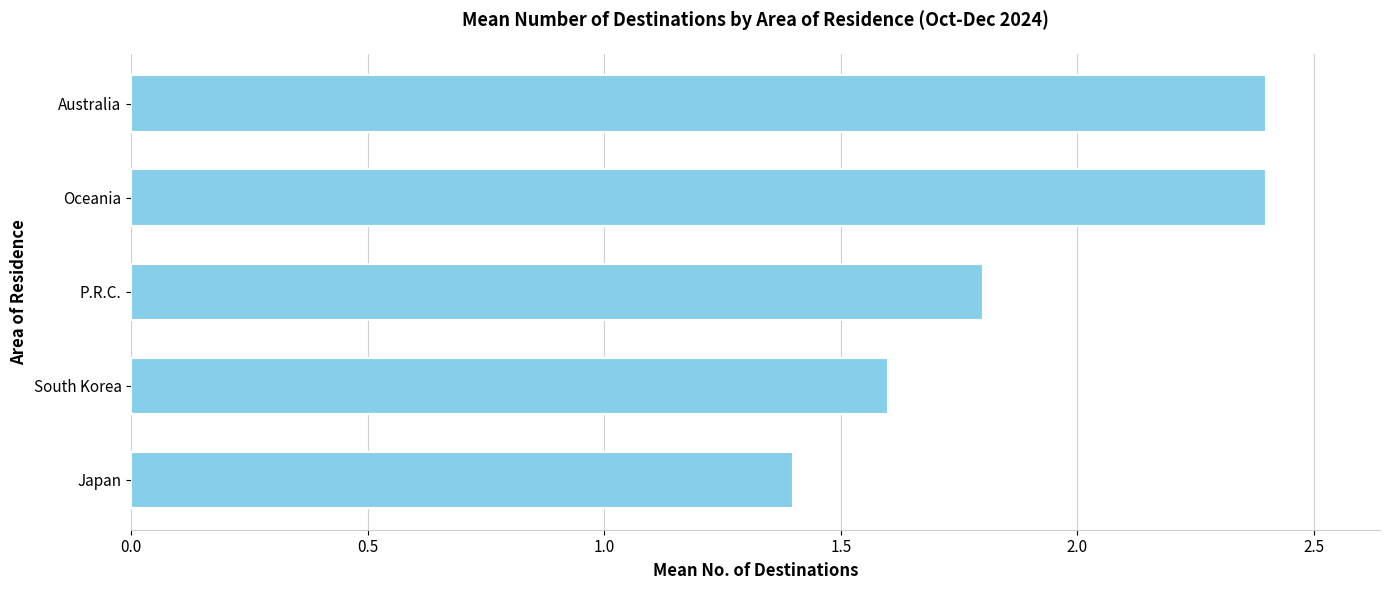

Reading bottom to top, what are all the values shown in this chart?

Japan=1.4	South Korea=1.6	P.R.C.=1.8	Oceania=2.4	Australia=2.4